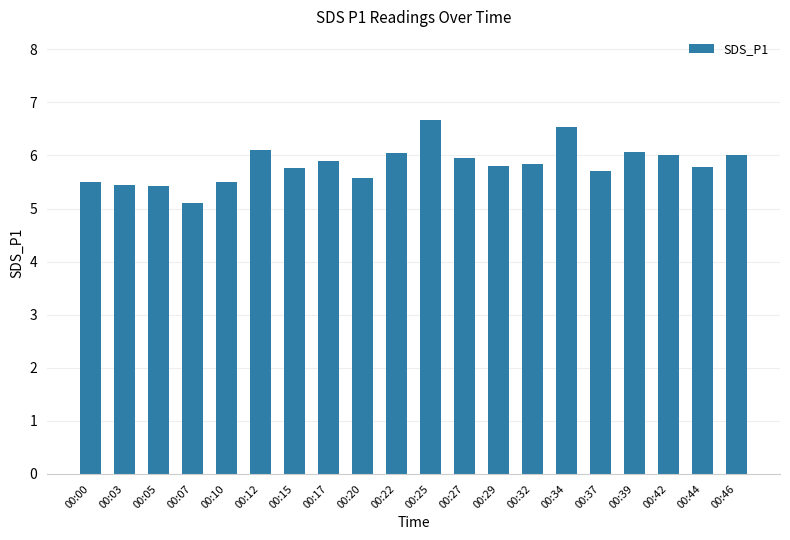

Between 00:07 and 00:27, which is larger?

00:27